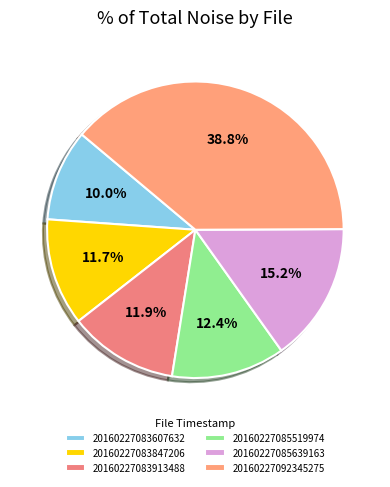

How many slices are in this pie chart?

6